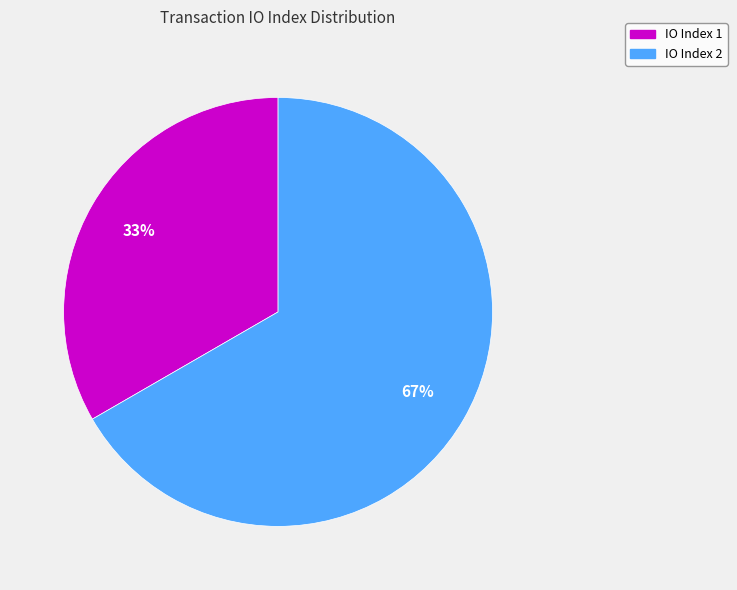

What is the ratio of the value at IO Index 1 to the value at IO Index 2?

0.5